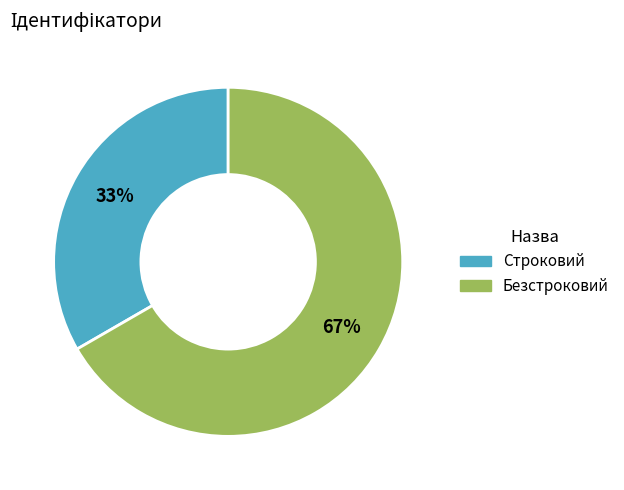

How many slices are in this pie chart?

2